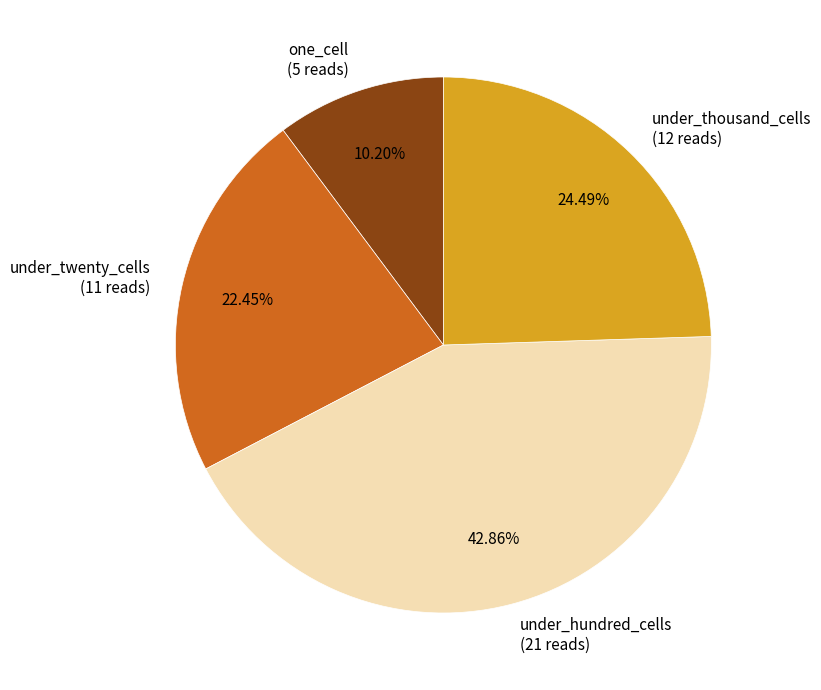

To the nearest percent, what is the combined percentage of under_thousand_cells and under_hundred_cells?

67%